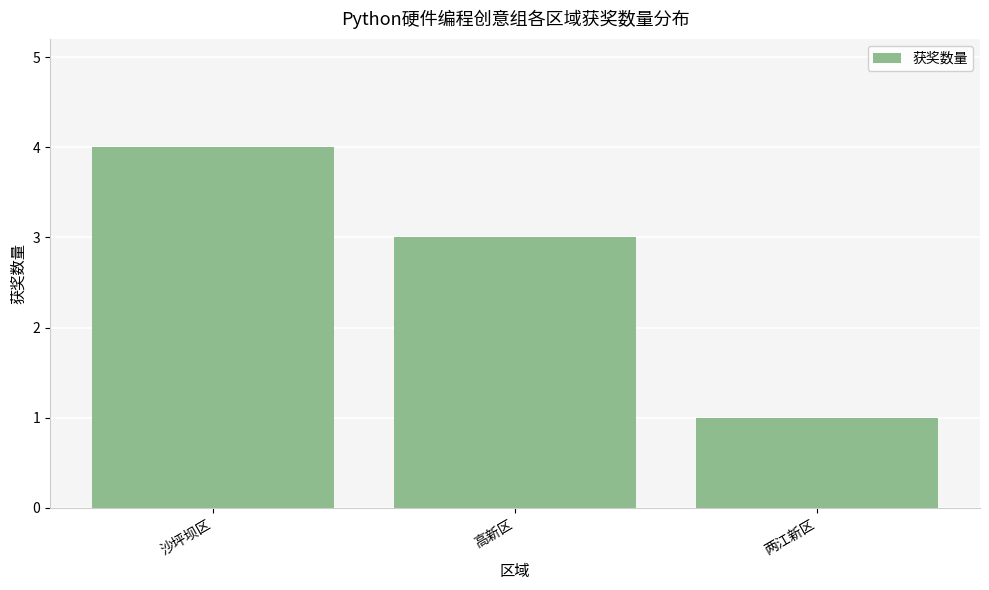

Rank the categories by value from lowest to highest.

两江新区, 高新区, 沙坪坝区